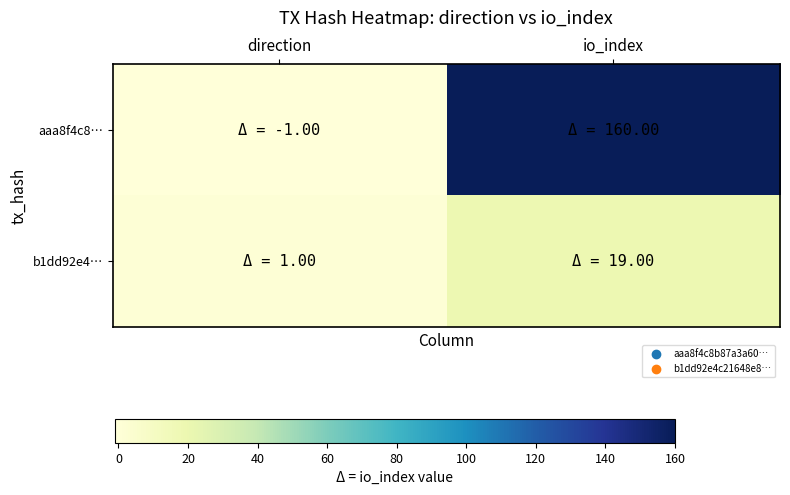

Which series has the widest spread of values?

aaa8f4c8…